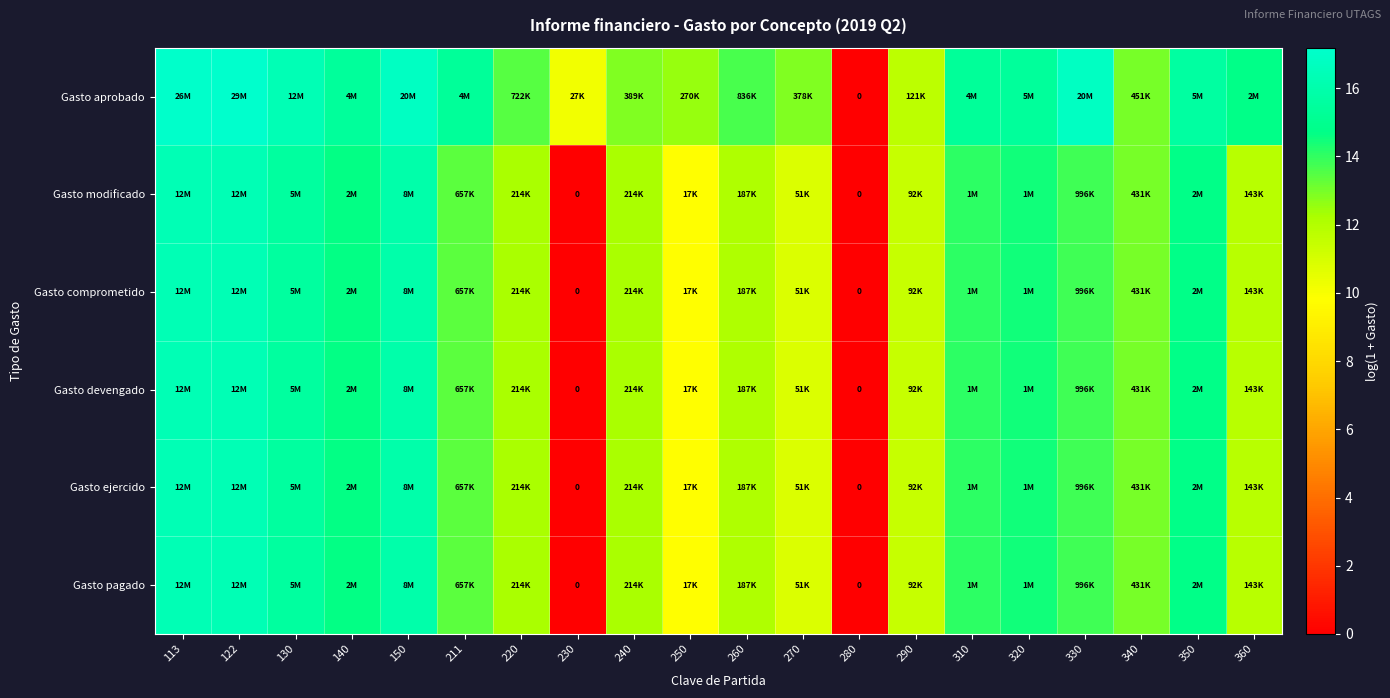

What is the sum of the Gasto aprobado values at 113 and 280?

17.1